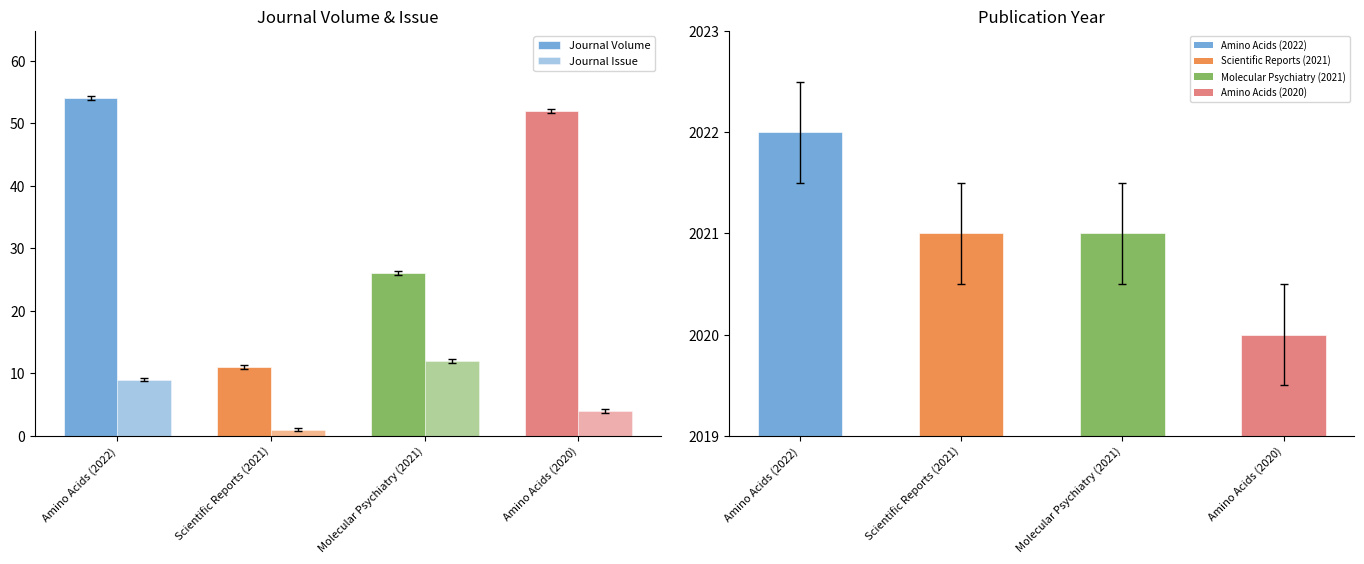

List the series in order of their peak value, lowest first.

Journal Issue, Journal Volume